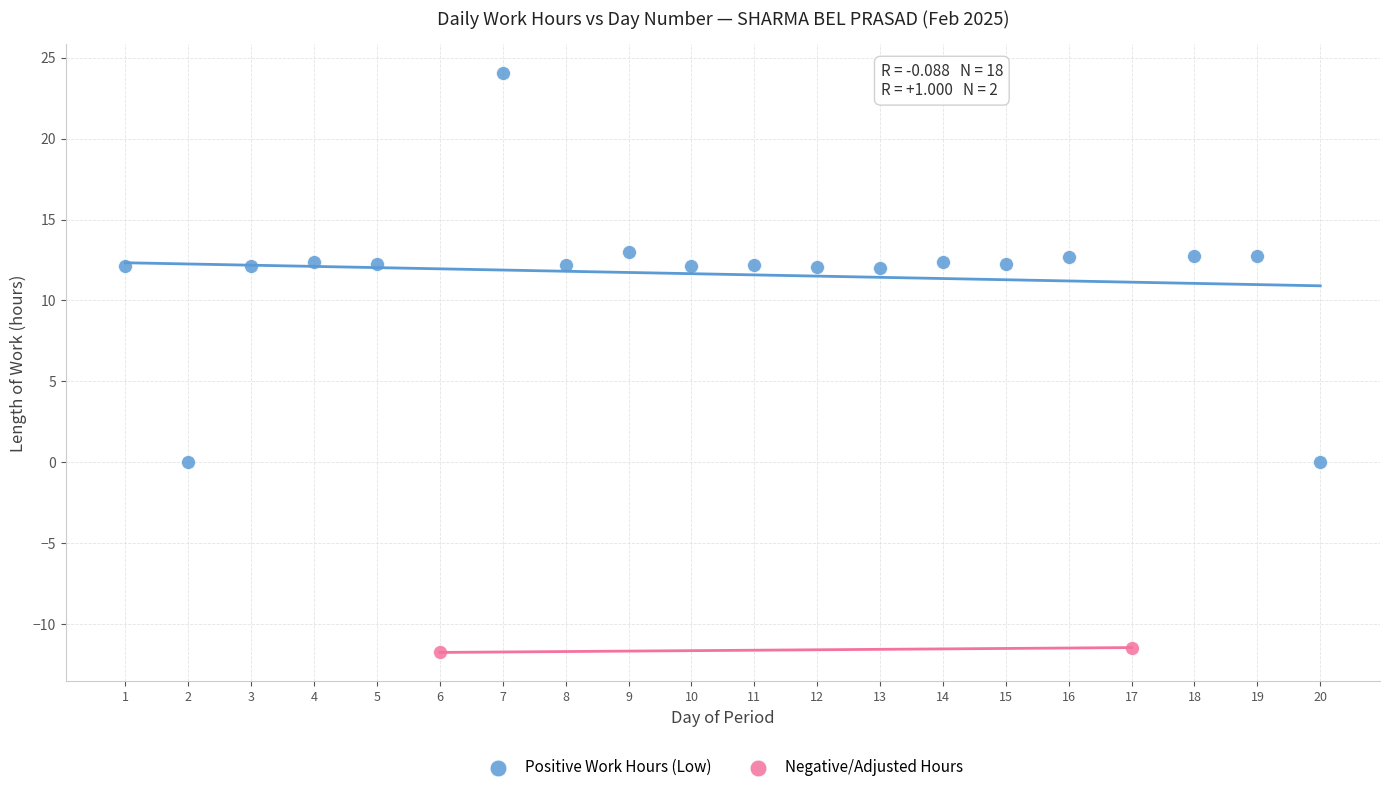

What are all the series names shown in the legend?

Positive Work Hours (Low), Negative/Adjusted Hours